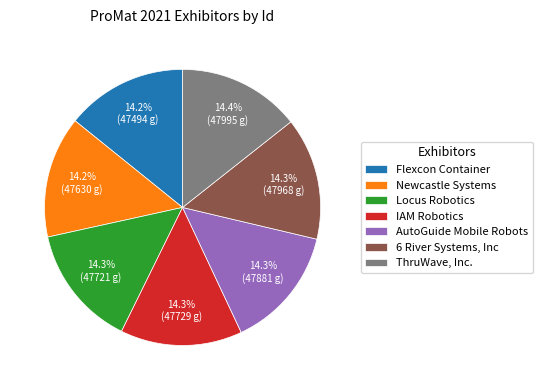

The AutoGuide Mobile Robots slice represents 2% of the pie. True or false?

False